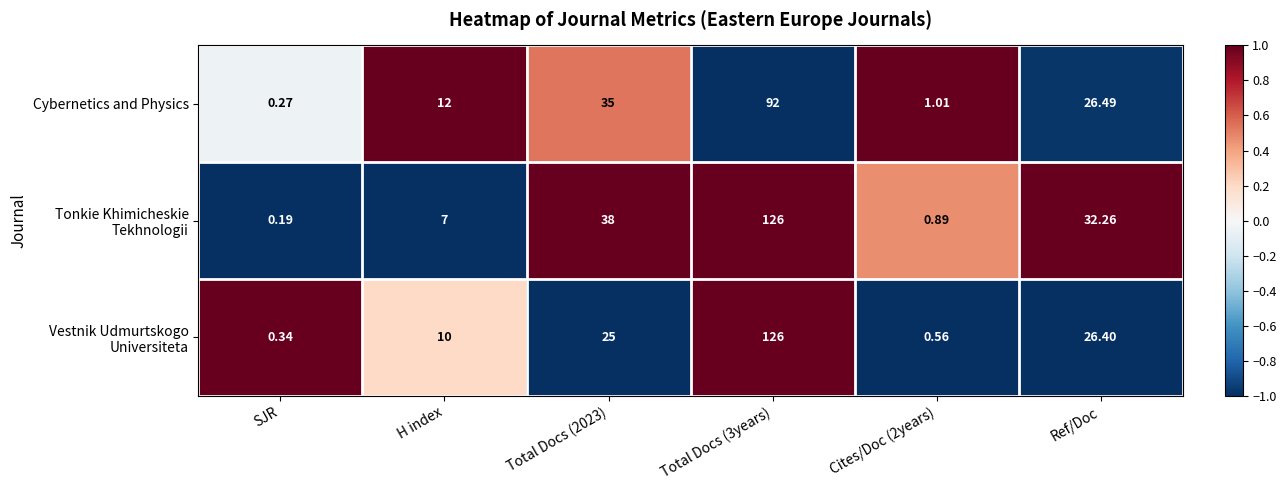

What is the total value across all series at Total Docs (3years)?

344.0